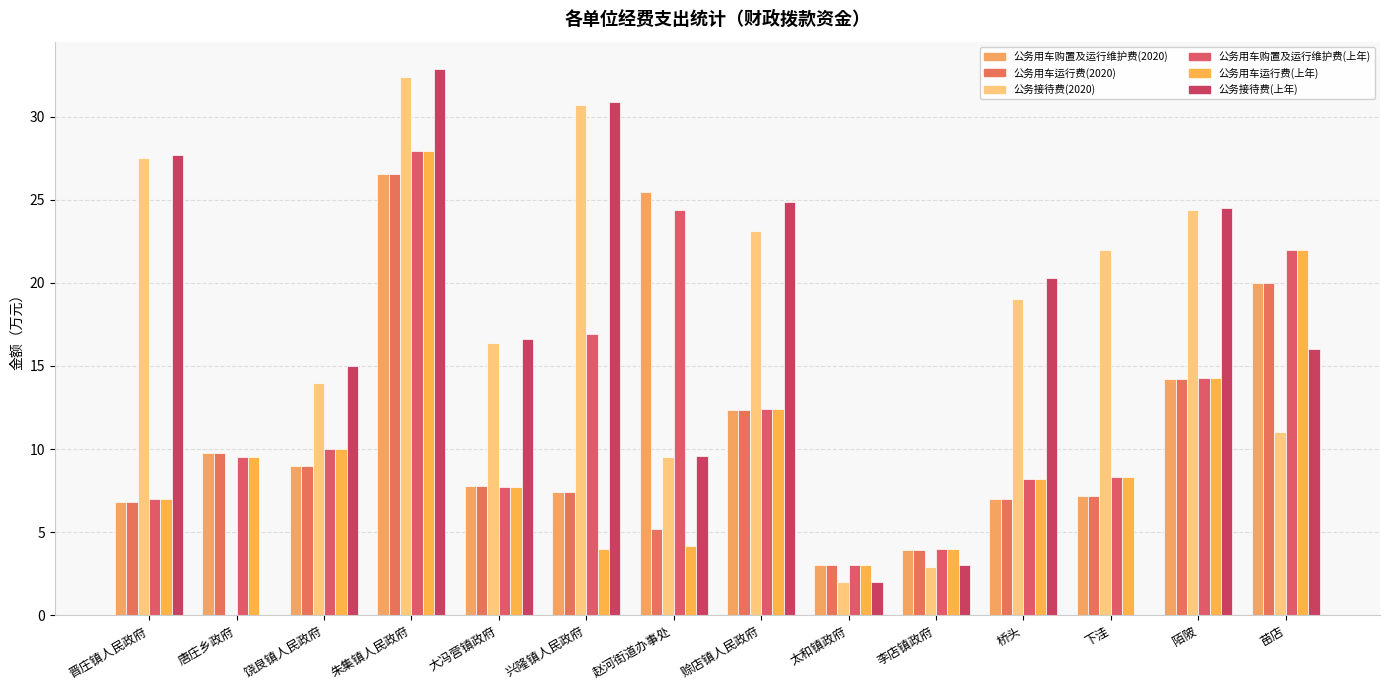

True or false: 公务接待费(上年) has a value of 55.0 at 朱集镇人民政府.

False